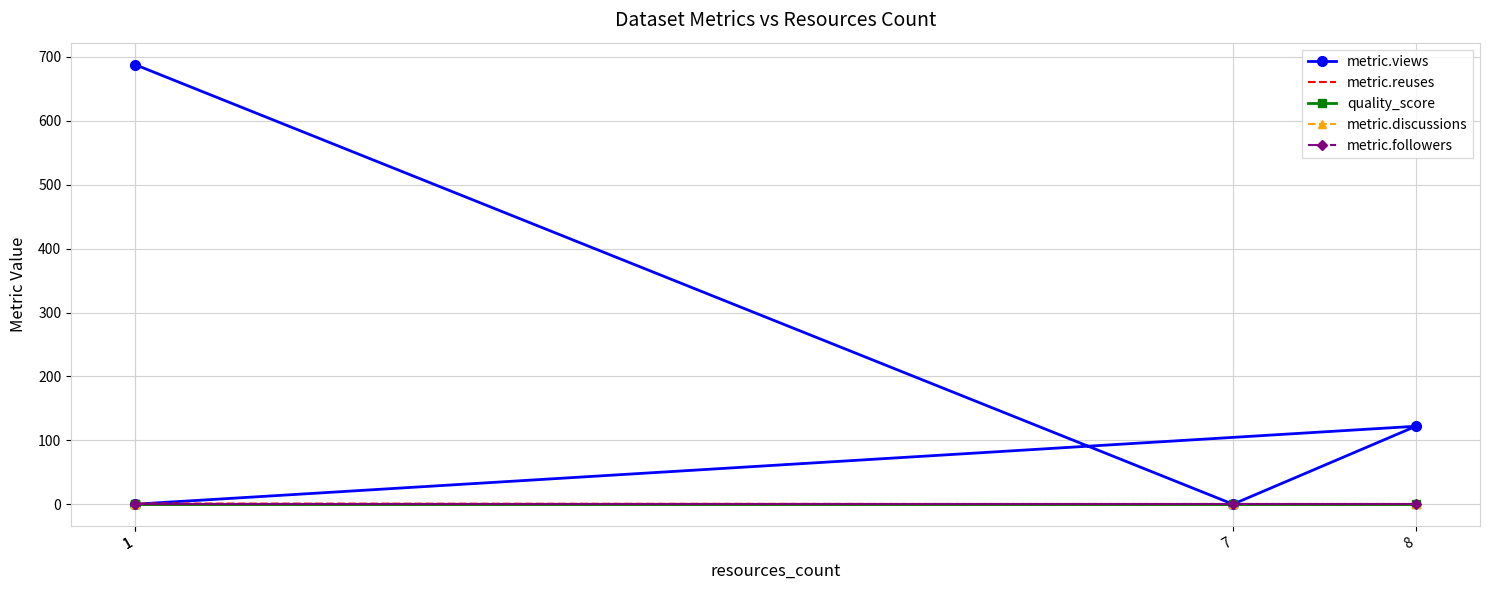

How many distinct data groups are displayed?

5